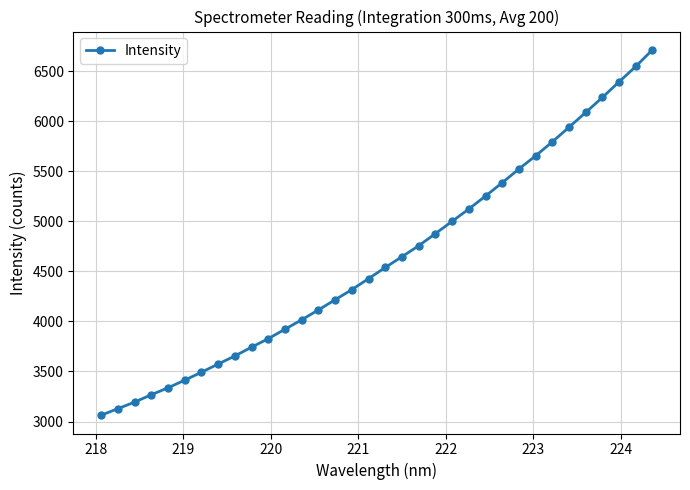

What is the sum of all values?

157162.4